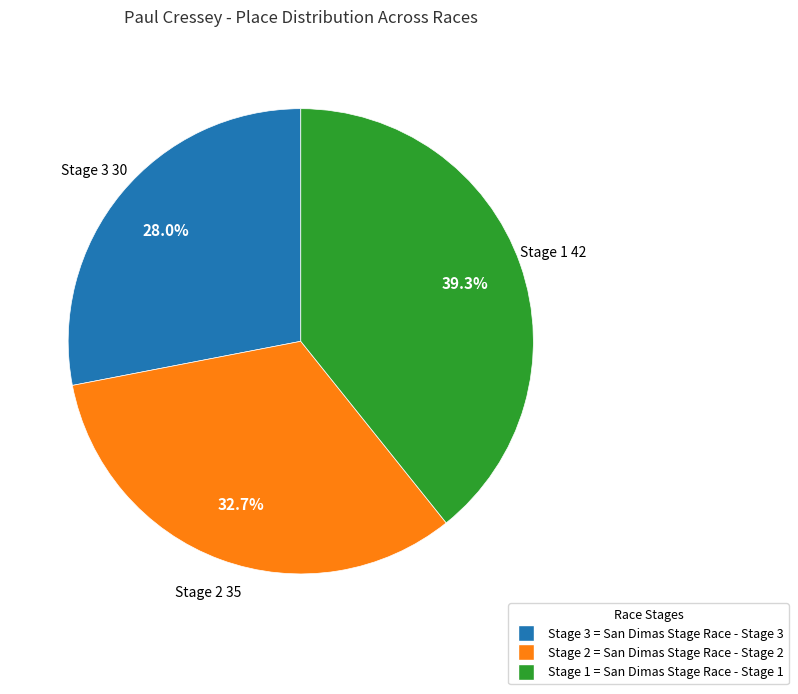

Is Stage 2 = San Dimas Stage Race - Stage 2 the majority of the pie?

No